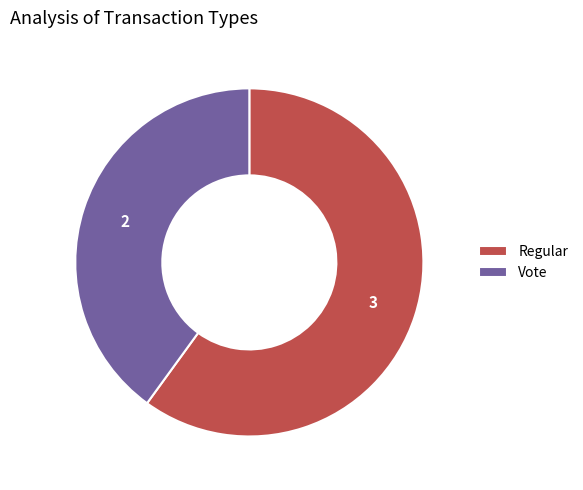

Combined, do Regular and Vote account for over 50%?

Yes